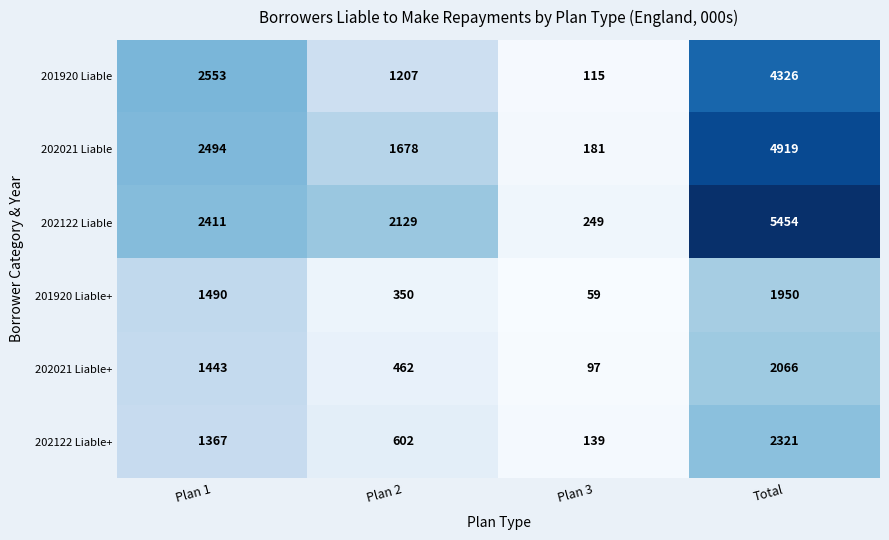

Reading right to left, list all the values displayed in this chart.

201920 Liable: Total=4326	Plan 3=115	Plan 2=1207	Plan 1=2553
202021 Liable: Total=4919	Plan 3=181	Plan 2=1678	Plan 1=2494
202122 Liable: Total=5454	Plan 3=249	Plan 2=2129	Plan 1=2411
201920 Liable+: Total=1950	Plan 3=59	Plan 2=350	Plan 1=1490
202021 Liable+: Total=2066	Plan 3=97	Plan 2=462	Plan 1=1443
202122 Liable+: Total=2321	Plan 3=139	Plan 2=602	Plan 1=1367